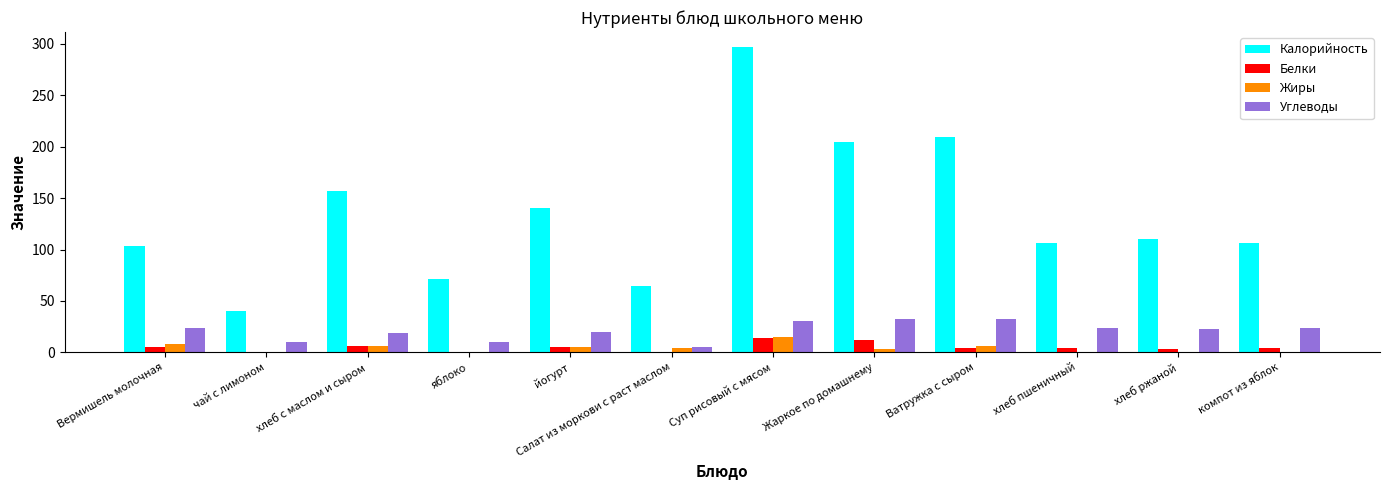

How many data points in Калорийность are above 110?

6